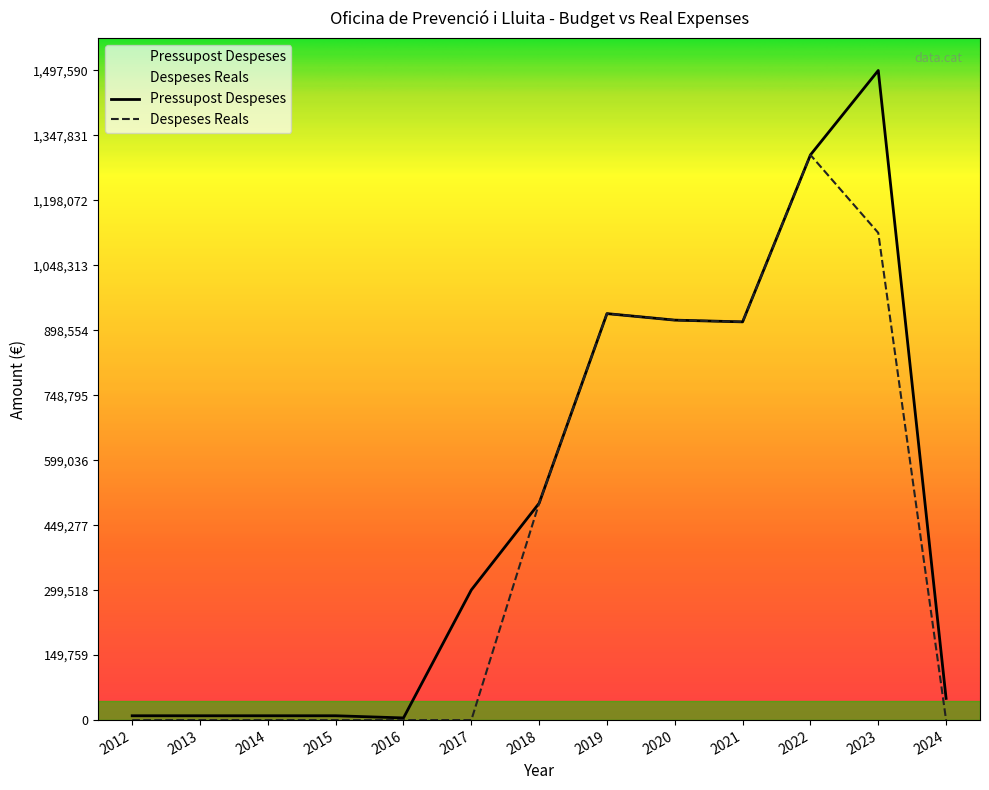

Where is Despeses Reals nearest to the value 651456?

2018